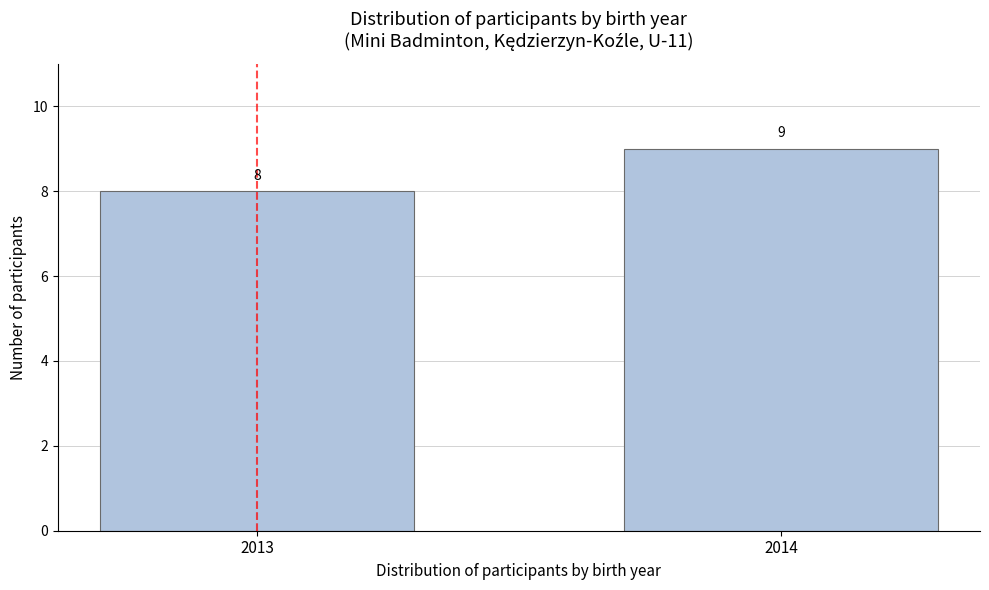

Reading left to right, what are all the values shown in this chart?

8	9